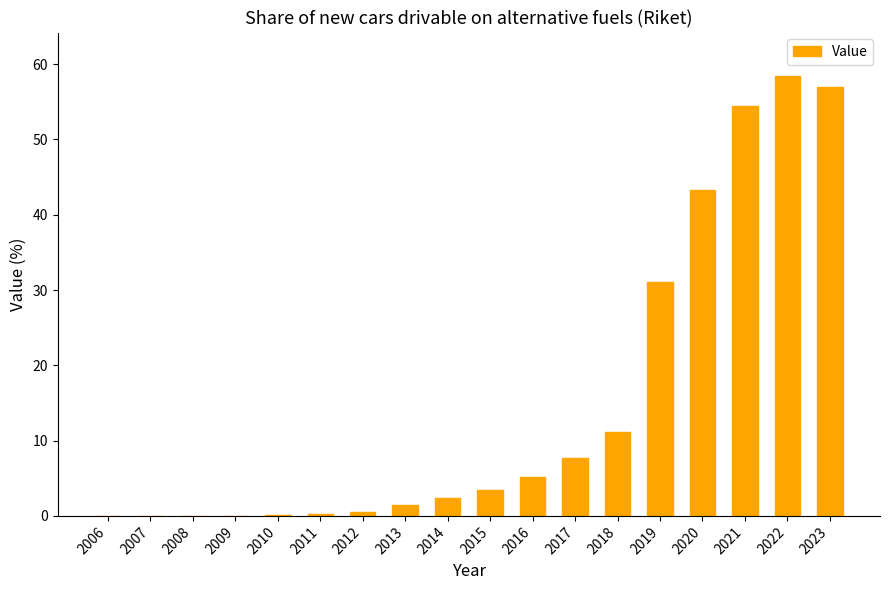

Which has a higher value, 2023 or 2018?

2023